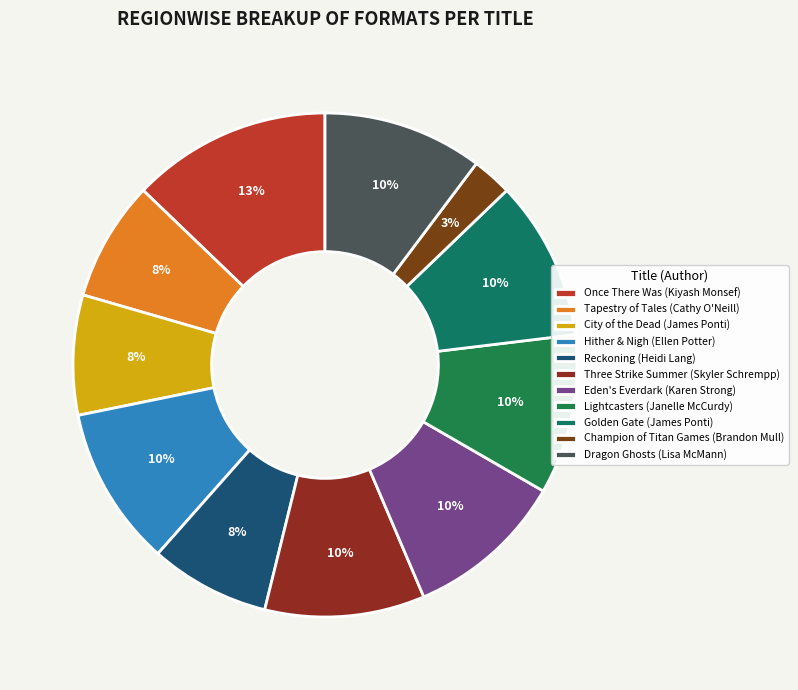

How many segments does this pie chart have?

11